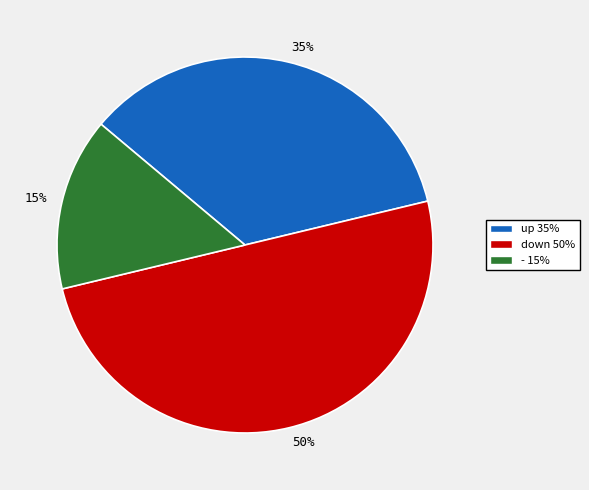

What is the largest slice in the pie chart?

50%